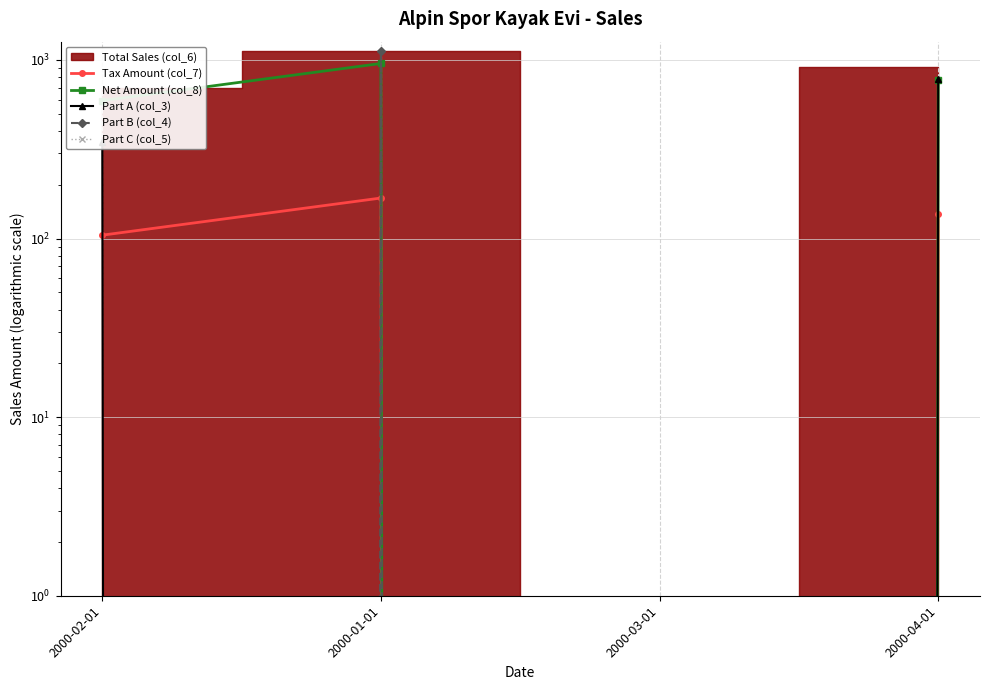

At which category is the sum across all series the highest?

2000-01-01